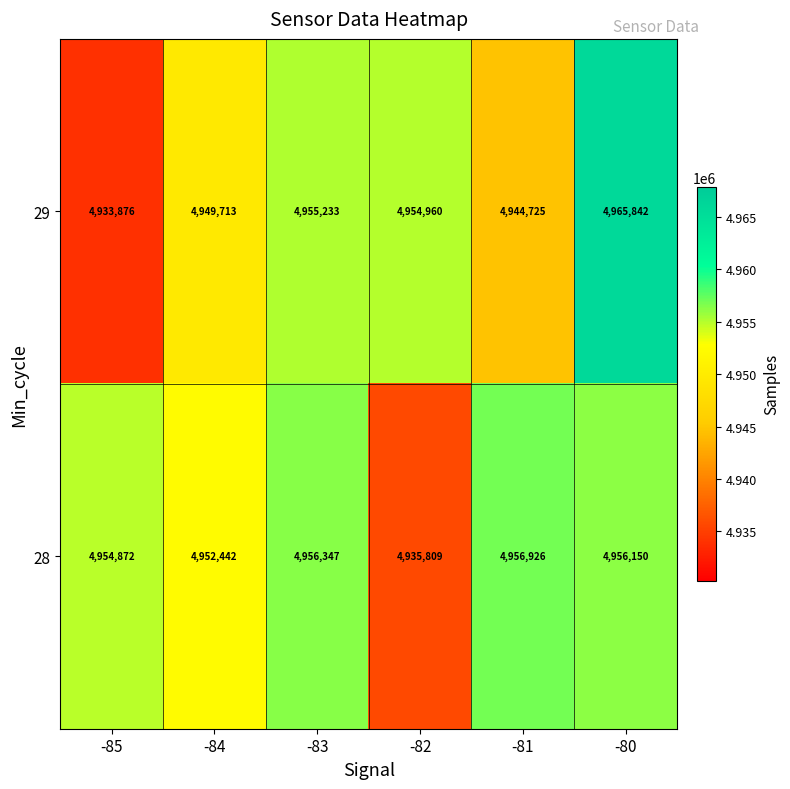

Count the number of categories in the chart.

6